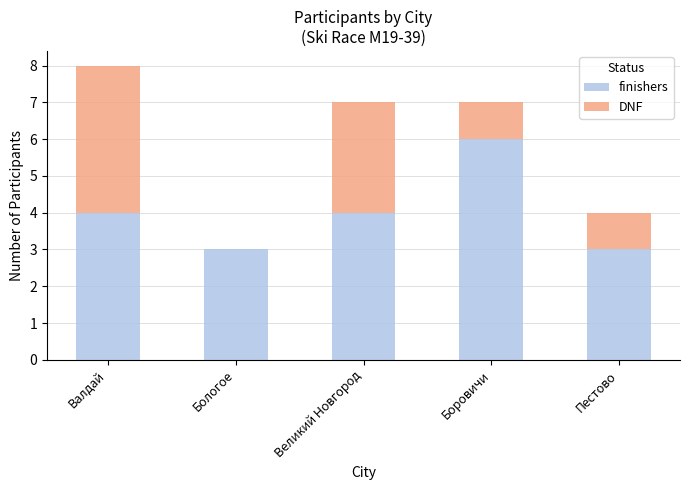

Reading right to left, transcribe the values for finishers.

Пестово=3	Боровичи=6	Великий Новгород=4	Бологое=3	Валдай=4